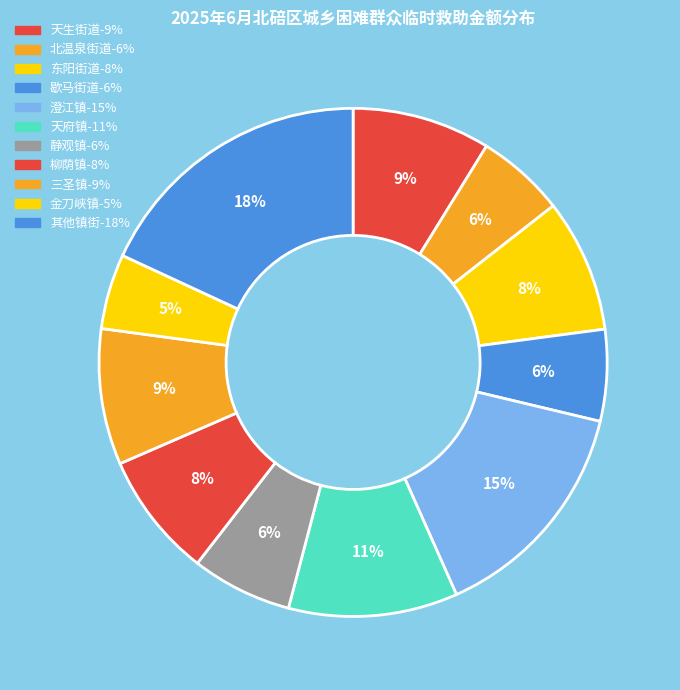

How many slices are in this pie chart?

11